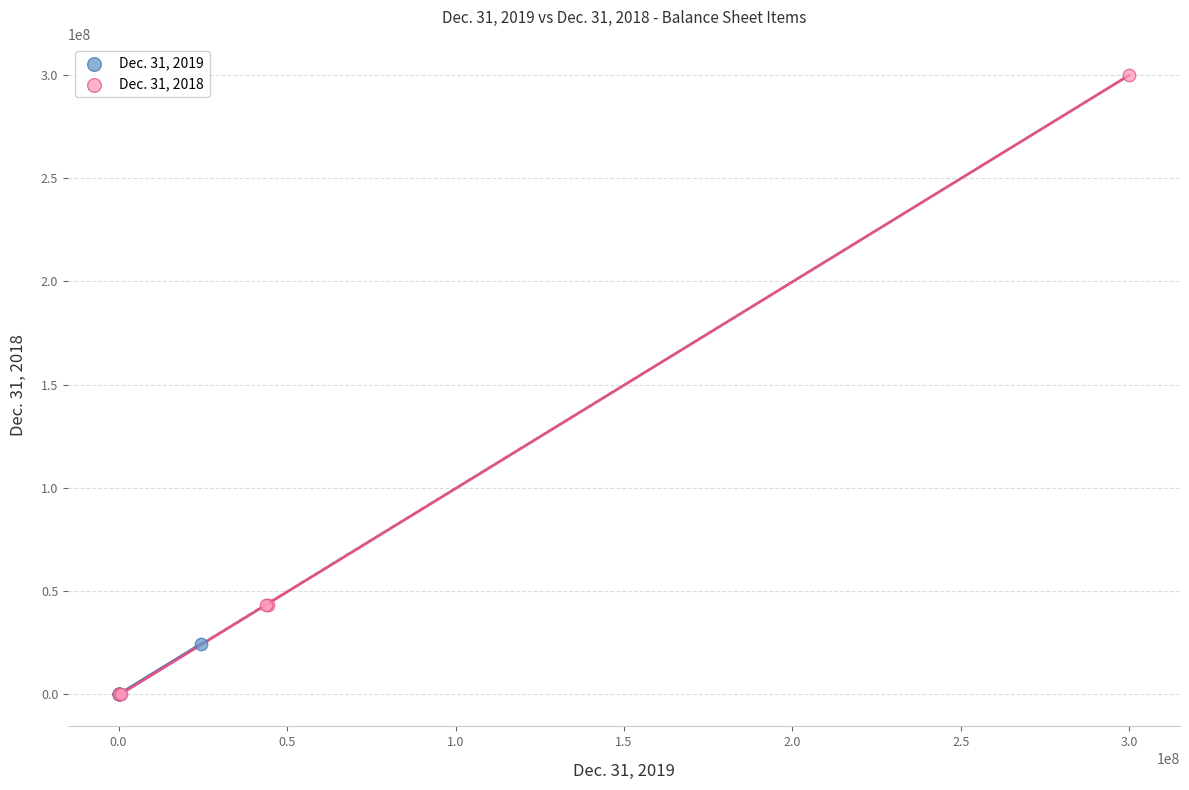

Which series has the largest Y range (max minus min)?

Dec. 31, 2018